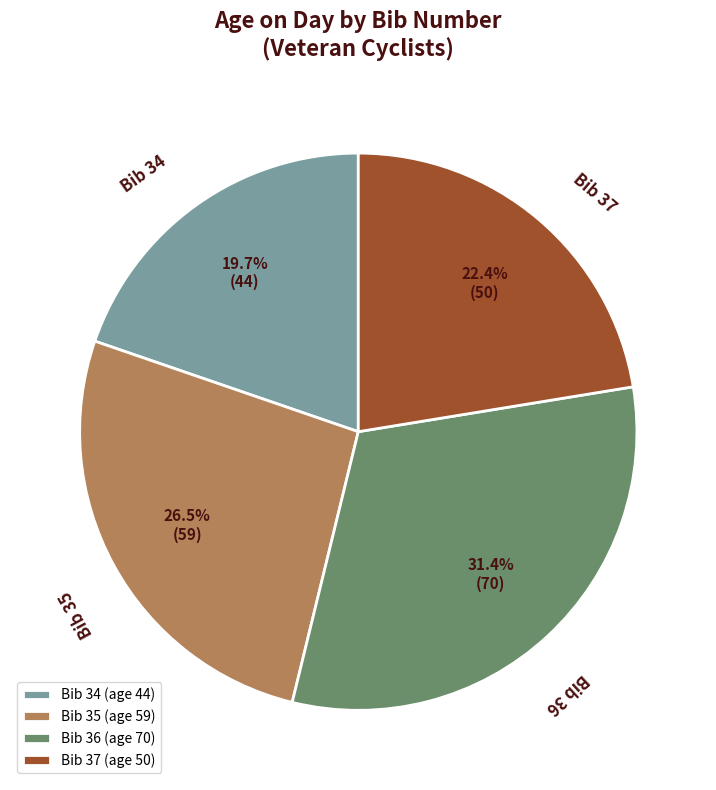

What percentage do Bib 37 and Bib 35 together represent?

48.9%